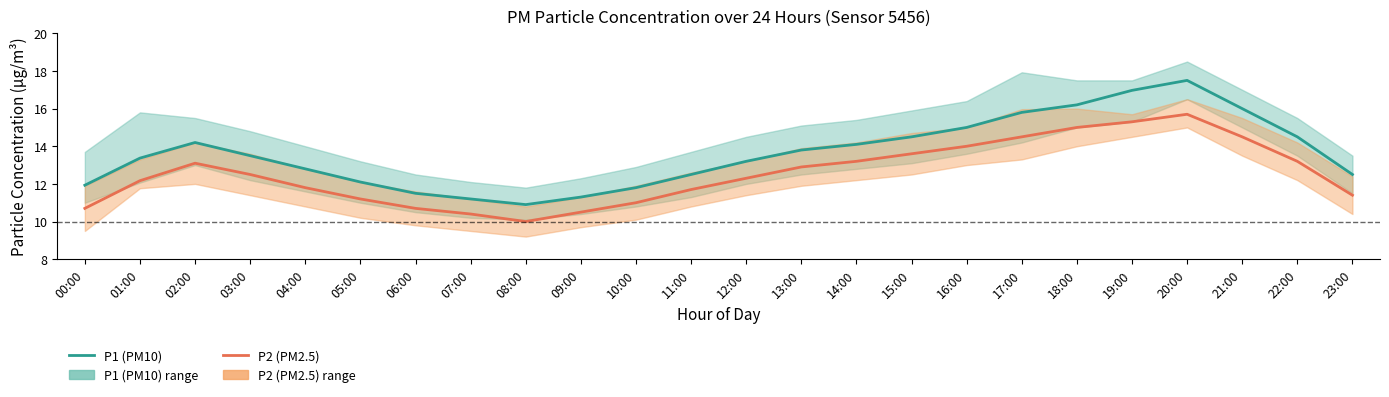

The value of P1 (PM10) at 02:00 is 7.6. True or false?

False